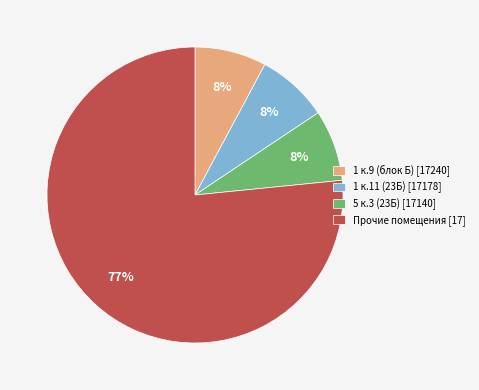

Count the number of slices in the pie.

4